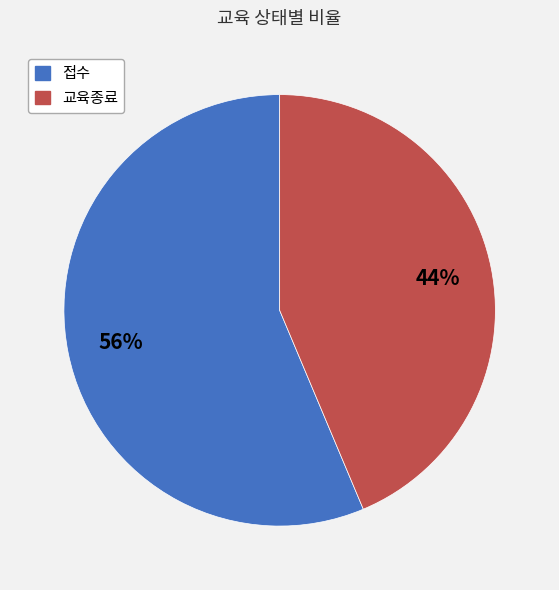

Is it true that 교육종료 is 53% of the pie?

False